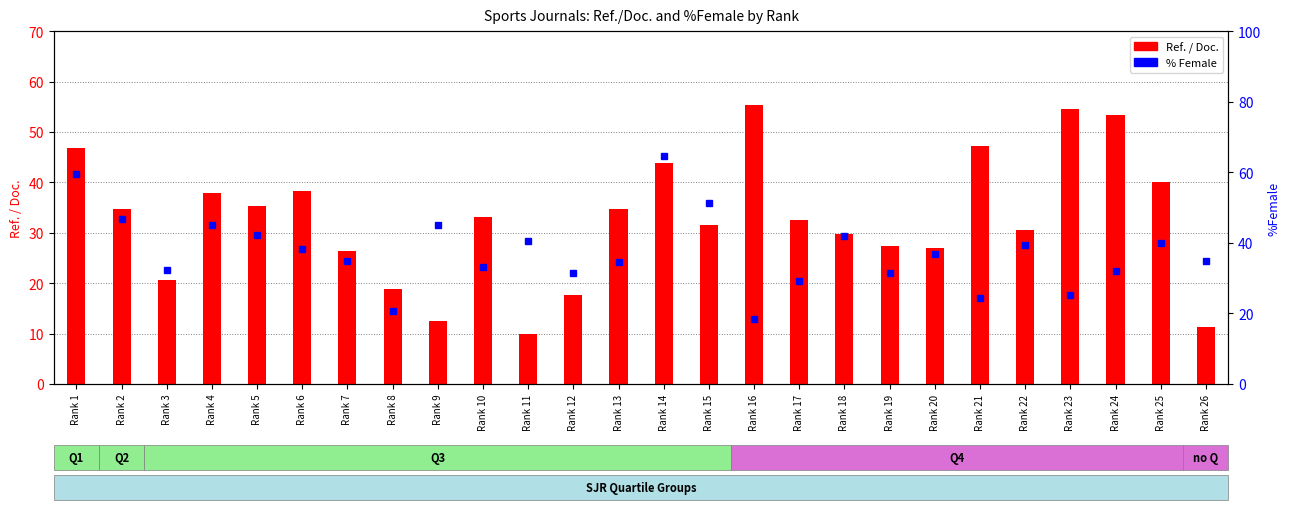

Reading left to right, extract all data points from this chart.

Rank 1=59.6	Rank 2=46.9	Rank 3=32.3	Rank 4=45.1	Rank 5=42.3	Rank 6=38.2	Rank 7=34.9	Rank 8=20.7	Rank 9=45.1	Rank 10=33.2	Rank 11=40.7	Rank 12=31.4	Rank 13=34.7	Rank 14=64.6	Rank 15=51.4	Rank 16=18.4	Rank 17=29.3	Rank 18=42.0	Rank 19=31.4	Rank 20=36.8	Rank 21=24.3	Rank 22=39.3	Rank 23=25.1	Rank 24=32.1	Rank 25=40.0	Rank 26=35.0